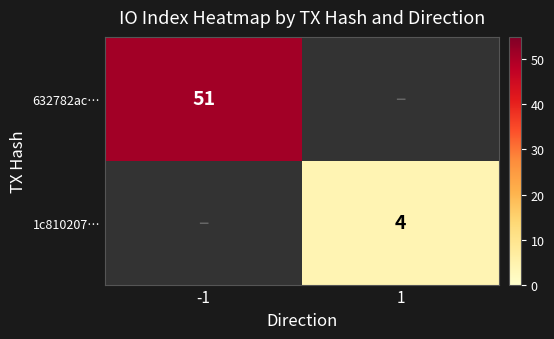

How many series are shown in this chart?

2